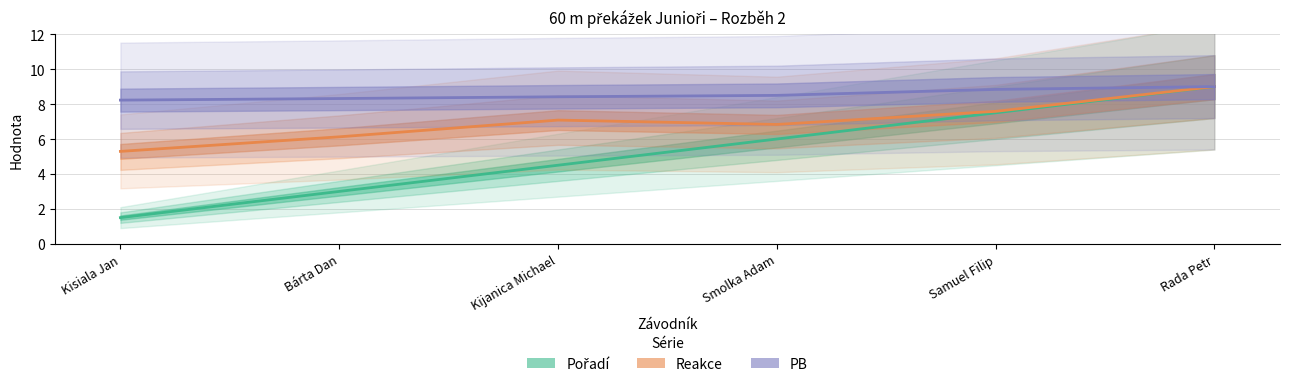

Which series changed the most between Kijanica Michael and Rada Petr?

Pořadí